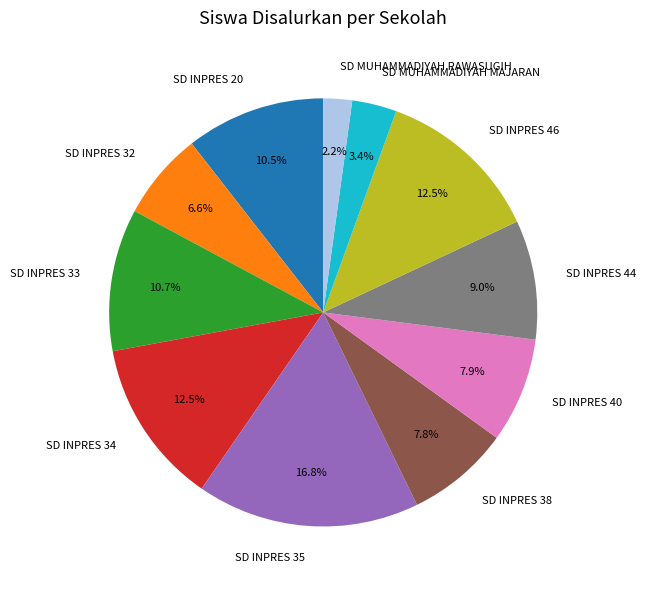

What percentage is NOT represented by SD INPRES 44?

91.0%